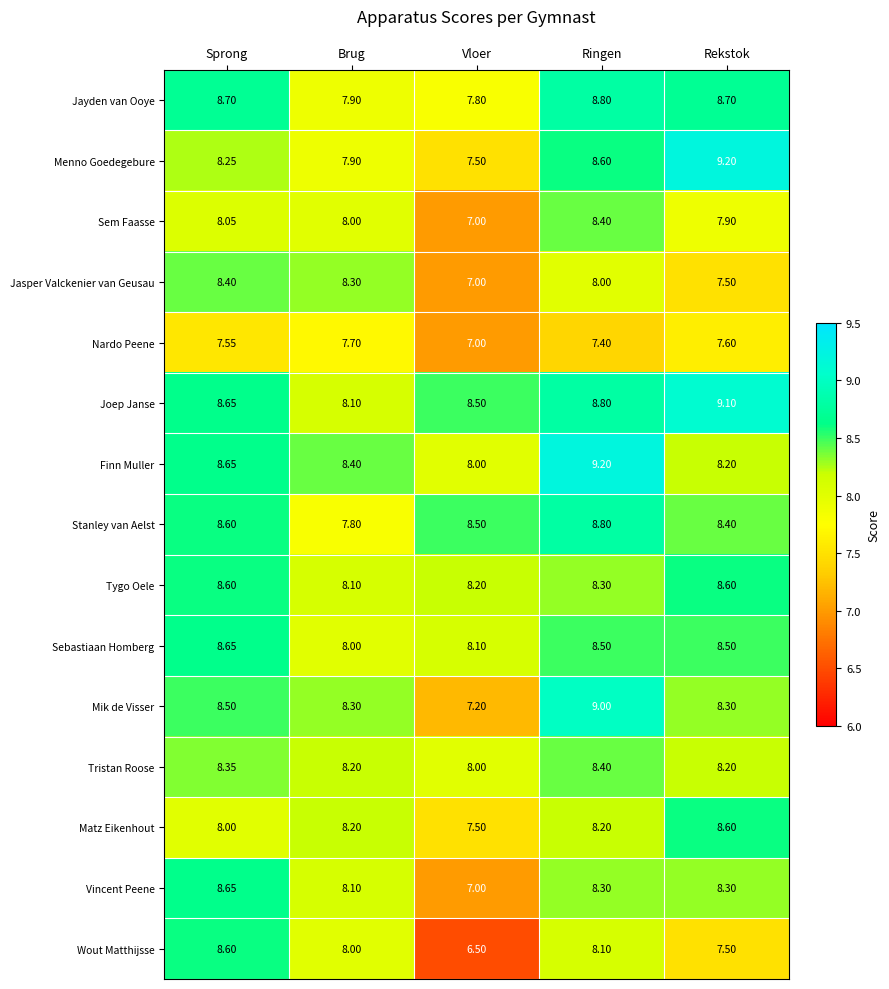

Rank the categories by Wout Matthijsse value from highest to lowest.

Sprong, Ringen, Brug, Rekstok, Vloer